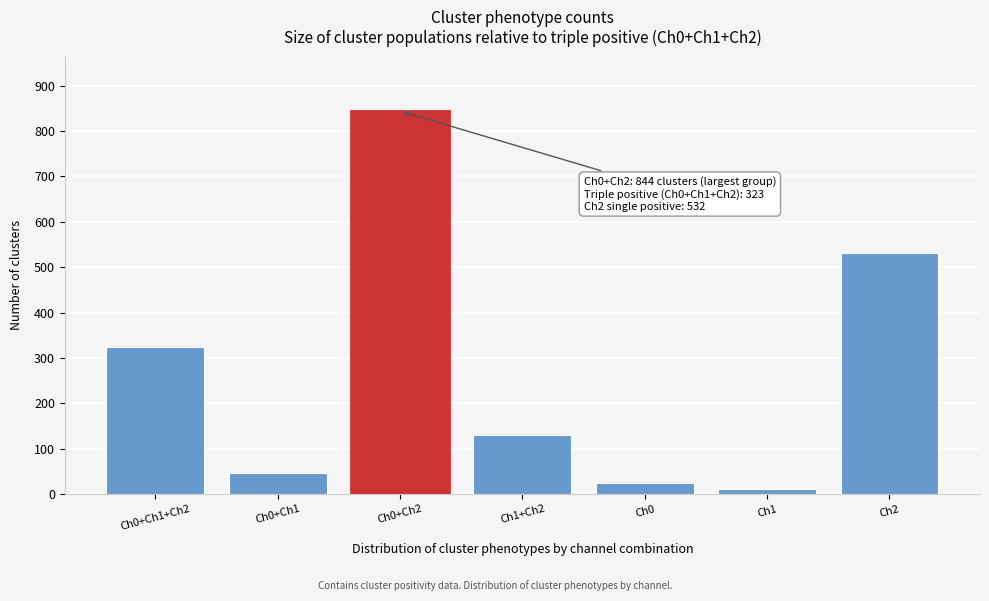

Reading left to right, list all the values displayed in this chart.

323	47	844	131	25	10	532